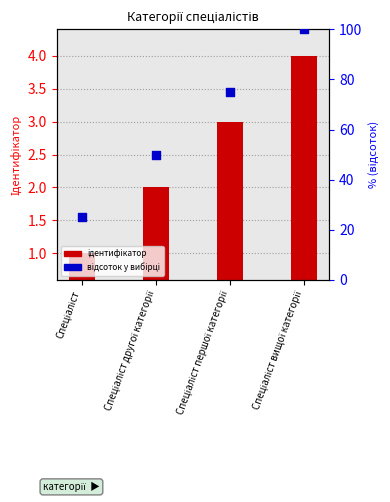

Which series has the widest spread of Y values?

відсоток у вибірці